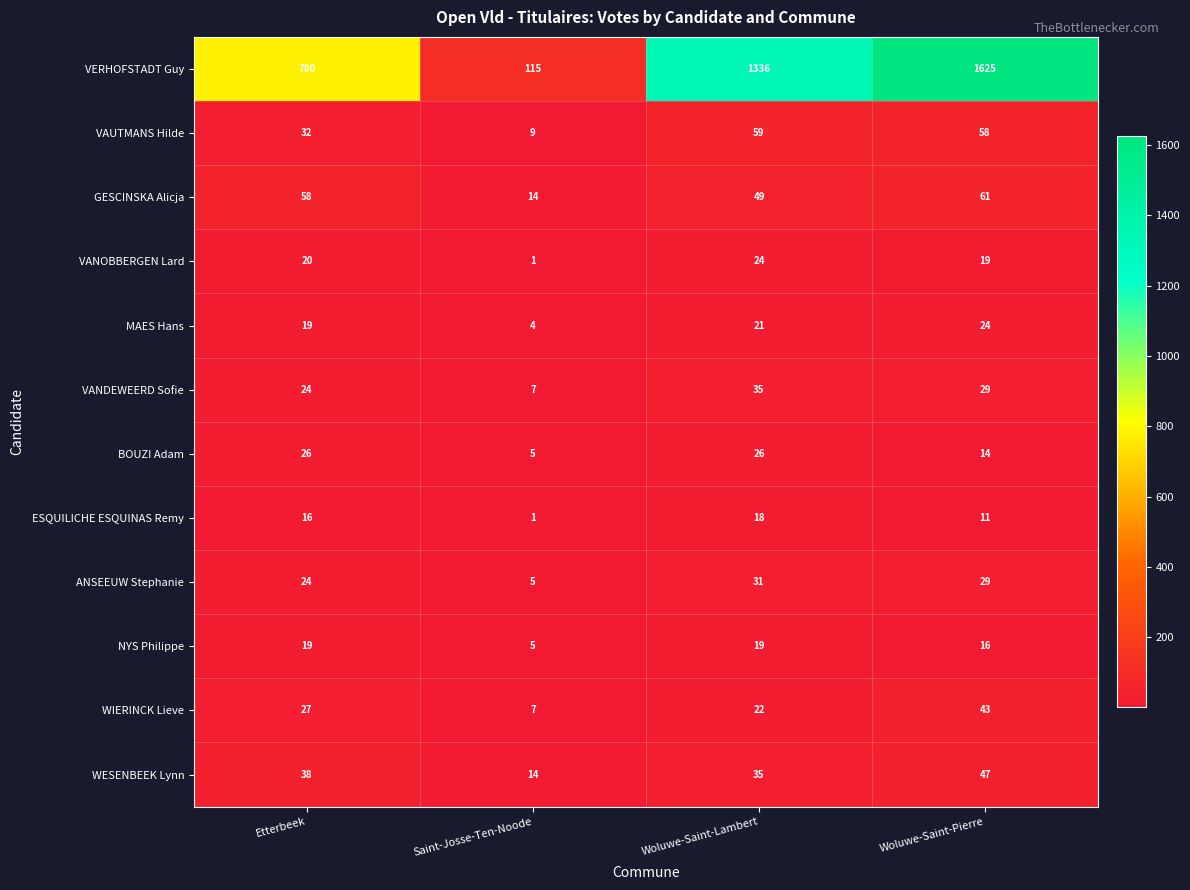

At which category is the sum across all series the highest?

Woluwe-Saint-Pierre